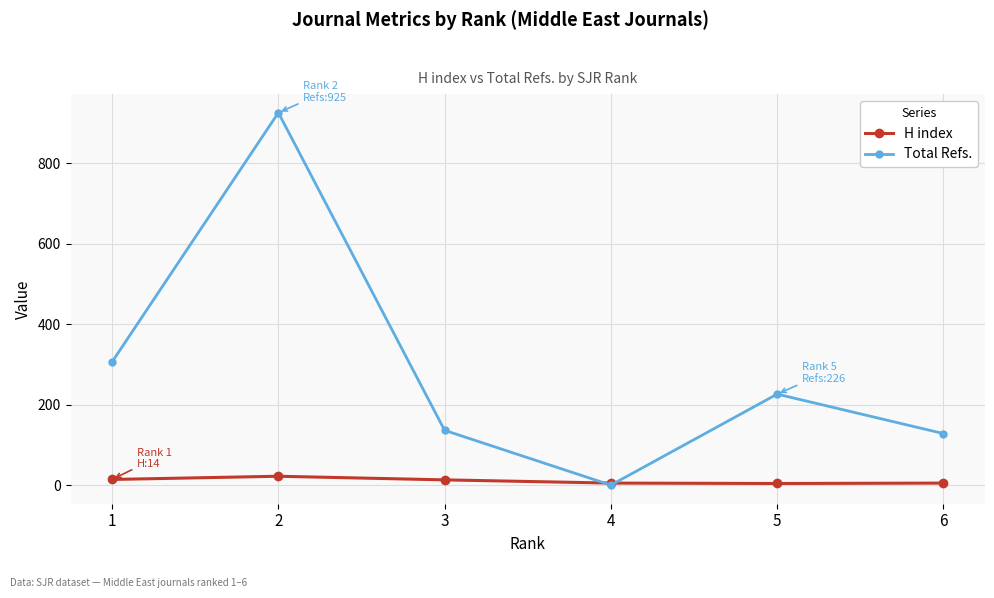

How many interior local valleys does the Total Refs. series have?

1